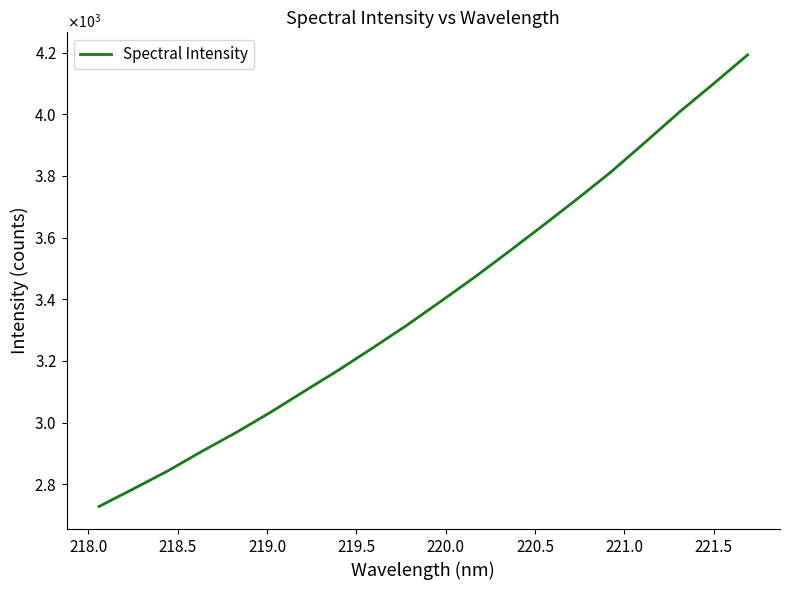

Is this an area chart (filled region under the line)?

No